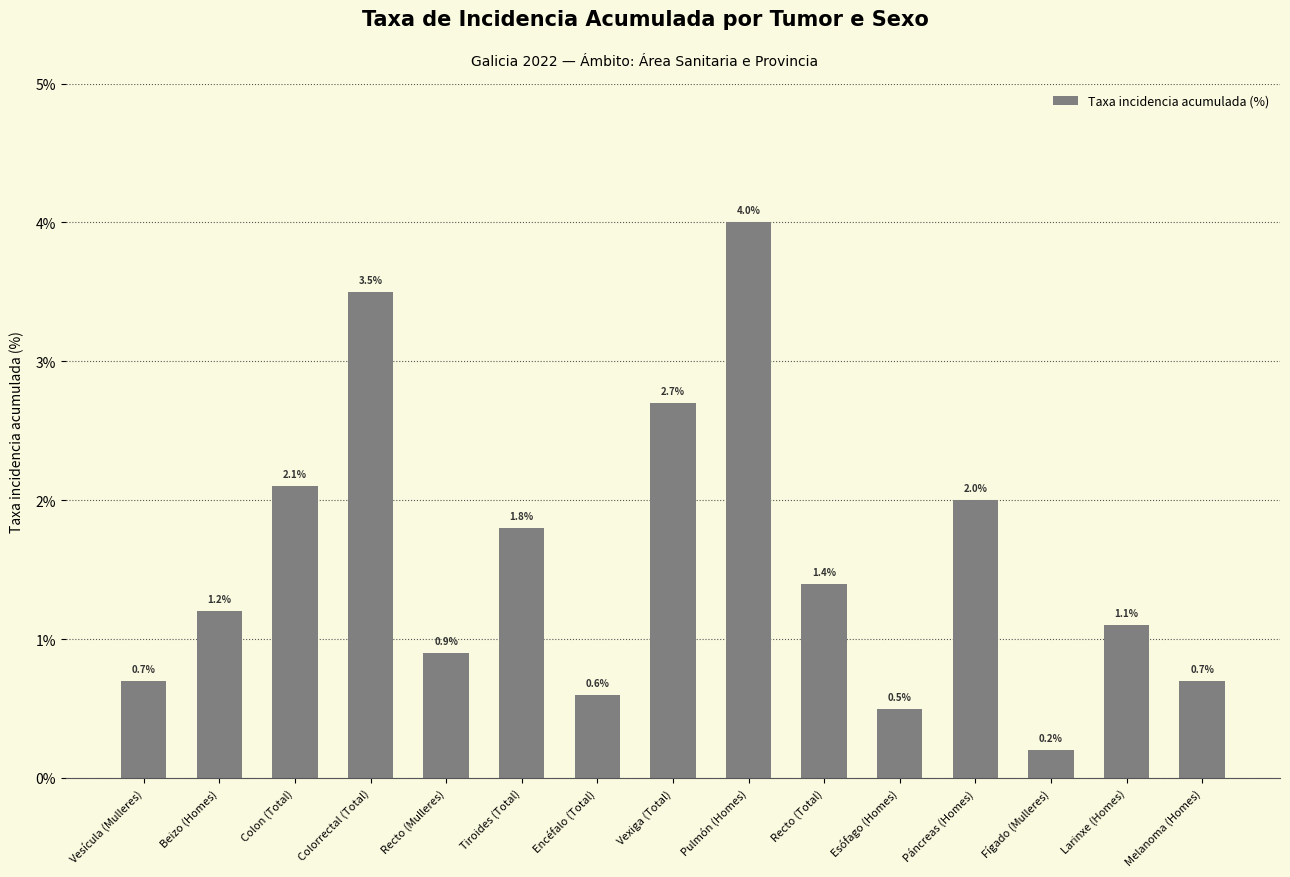

Are the bars grouped side by side (vs. stacked)?

No